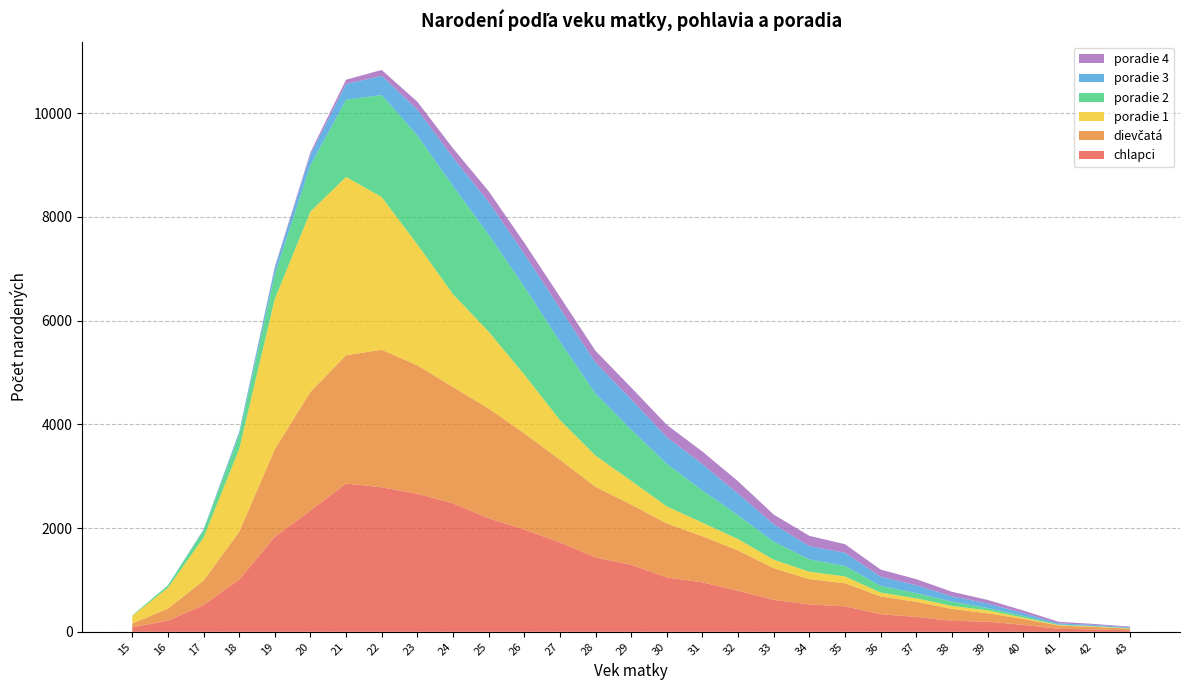

Reading left to right, extract all data points from this chart.

chlapci: 87	216	514	1007	1832	2336	2858	2786	2663	2476	2189	1972	1725	1433	1295	1047	954	790	617	527	491	339	288	211	196	134	58	47	29
dievčatá: 71	232	472	919	1688	2289	2475	2652	2475	2244	2117	1855	1596	1362	1160	1042	889	778	610	489	445	344	291	231	161	116	63	47	31
poradie 1: 149	400	828	1596	2897	3476	3437	2944	2331	1790	1481	1133	762	602	456	329	261	219	164	143	132	74	67	57	57	24	9	10	5
poradie 2: 9	46	142	274	474	890	1488	1966	2099	2084	1871	1694	1512	1195	986	820	619	459	346	236	202	129	99	84	44	34	11	6	8
poradie 3: 0	2	15	54	121	208	303	370	500	549	630	635	642	597	586	515	509	417	337	257	254	177	154	101	89	54	22	23	14
poradie 4: 0	0	1	1	24	44	83	114	152	179	207	214	224	228	227	237	243	239	186	198	165	137	116	88	68	49	30	18	13